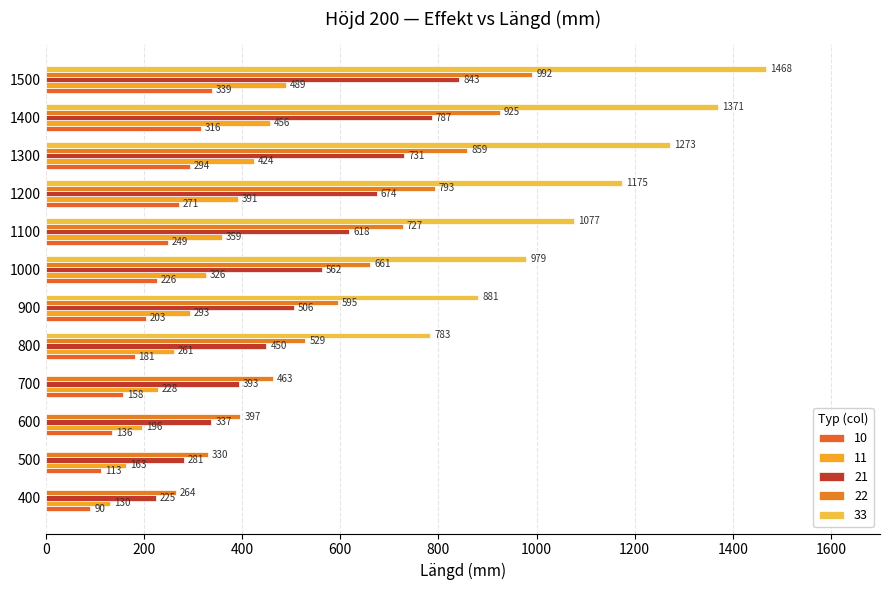

What is the difference between the 21 values at 1100 and 1500?

224.8